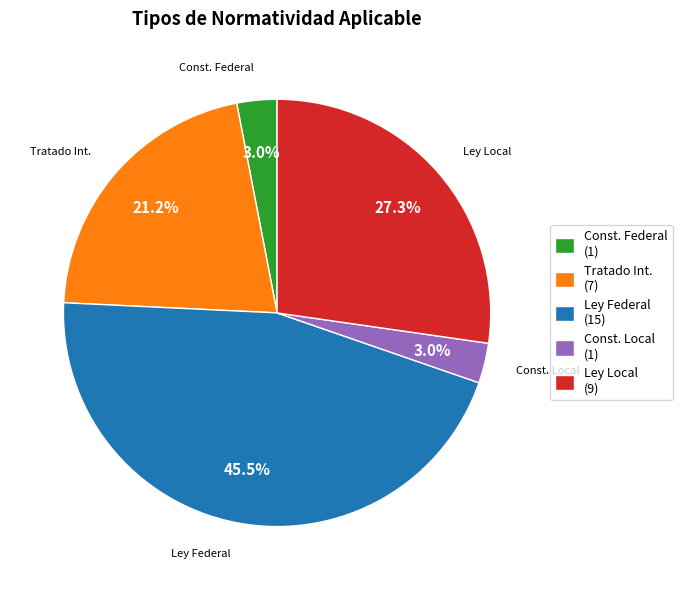

Is there any slice that represents more than half of the pie?

No